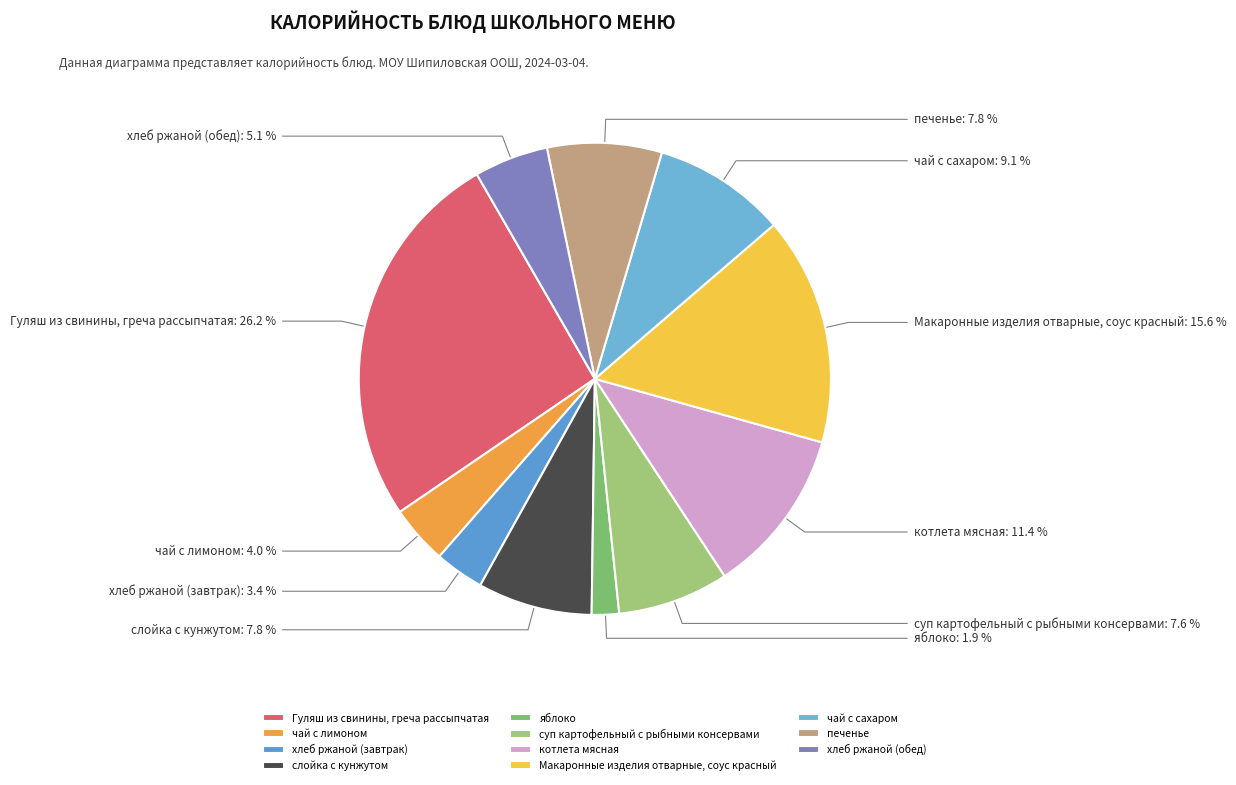

What is the smallest slice in the pie chart?

яблоко